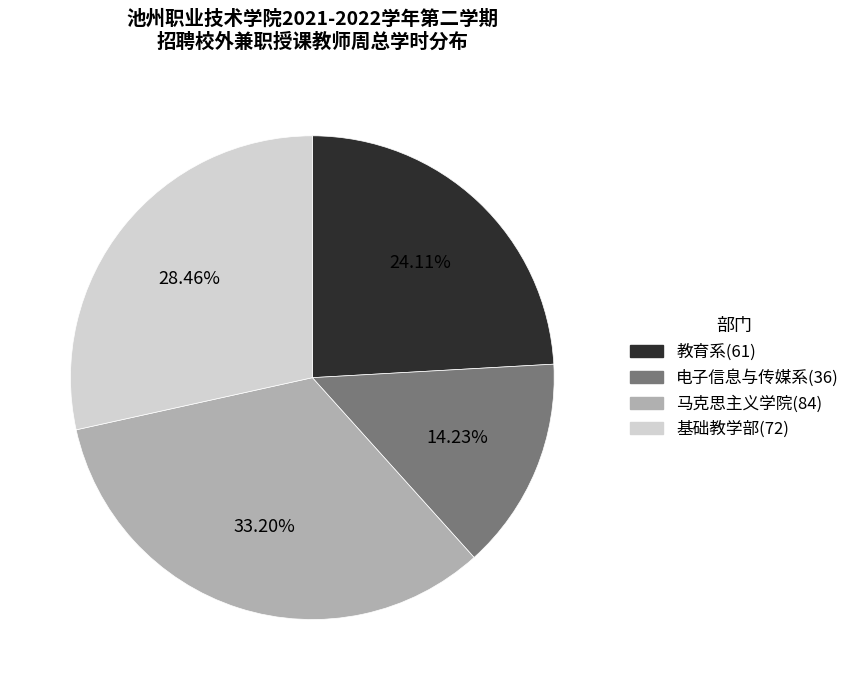

Does any single category account for the majority?

No